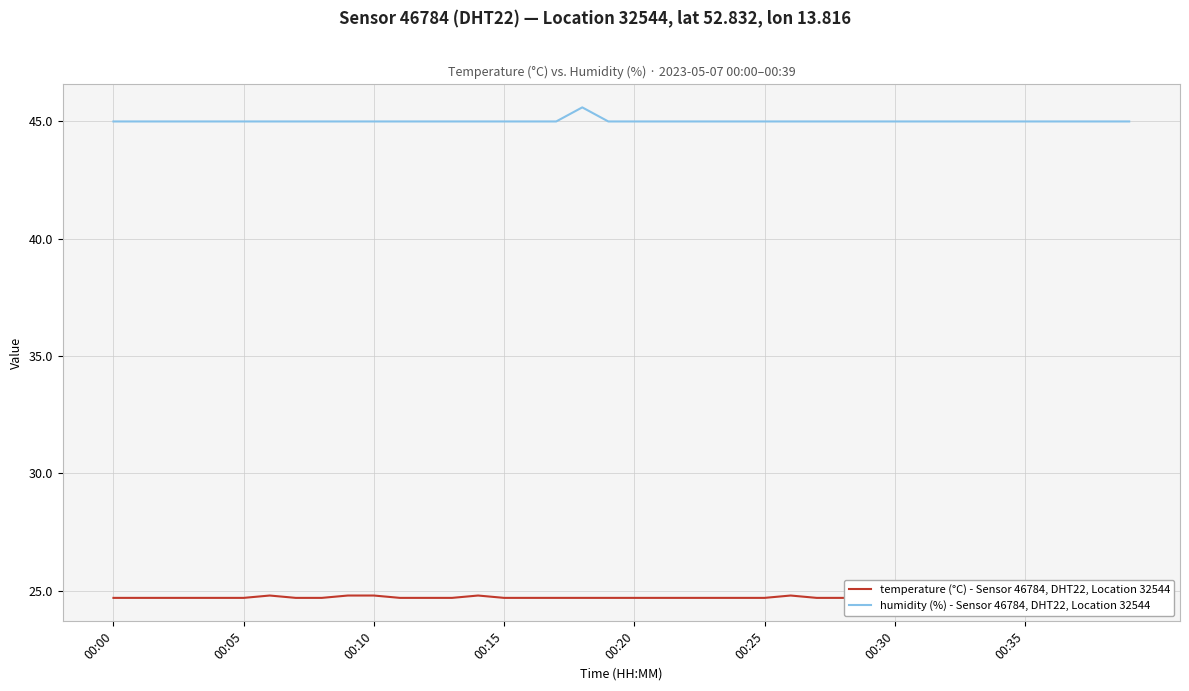

What is the maximum value for humidity (%) - Sensor 46784, DHT22, Location 32544?

45.6